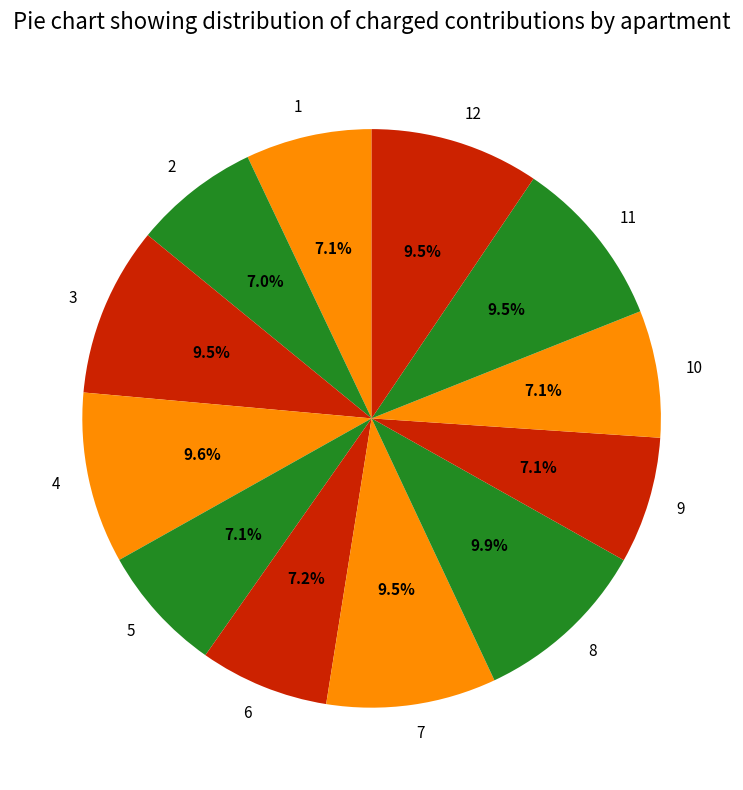

What percentage is NOT represented by 3?

90.5%